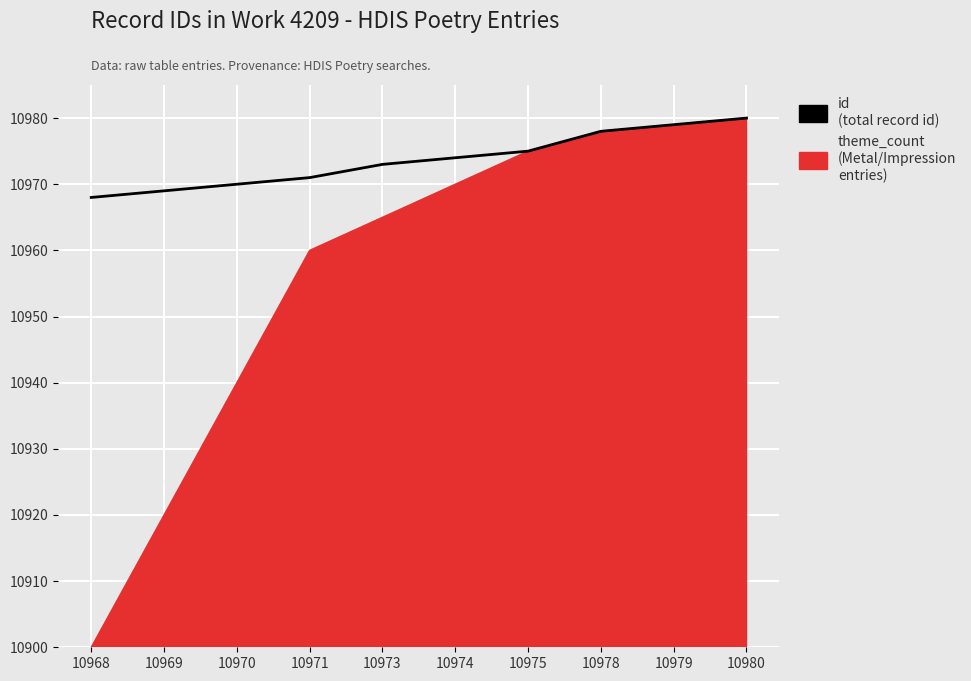

List the labels in order of value, smallest first.

10968, 10969, 10970, 10971, 10973, 10974, 10975, 10978, 10979, 10980